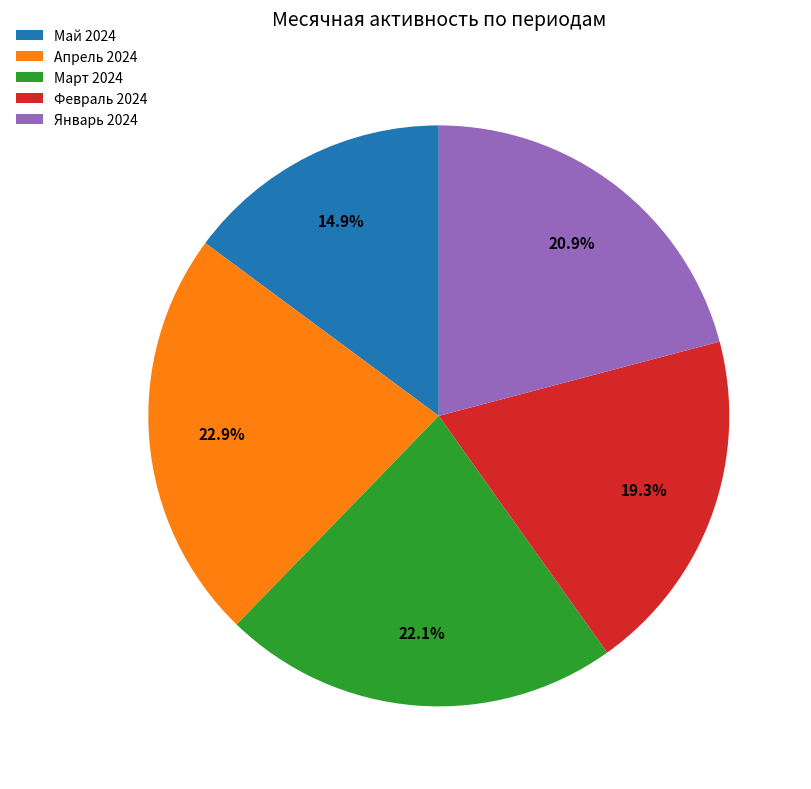

Combined, what portion of the pie is Февраль 2024 and Апрель 2024?

42.2%